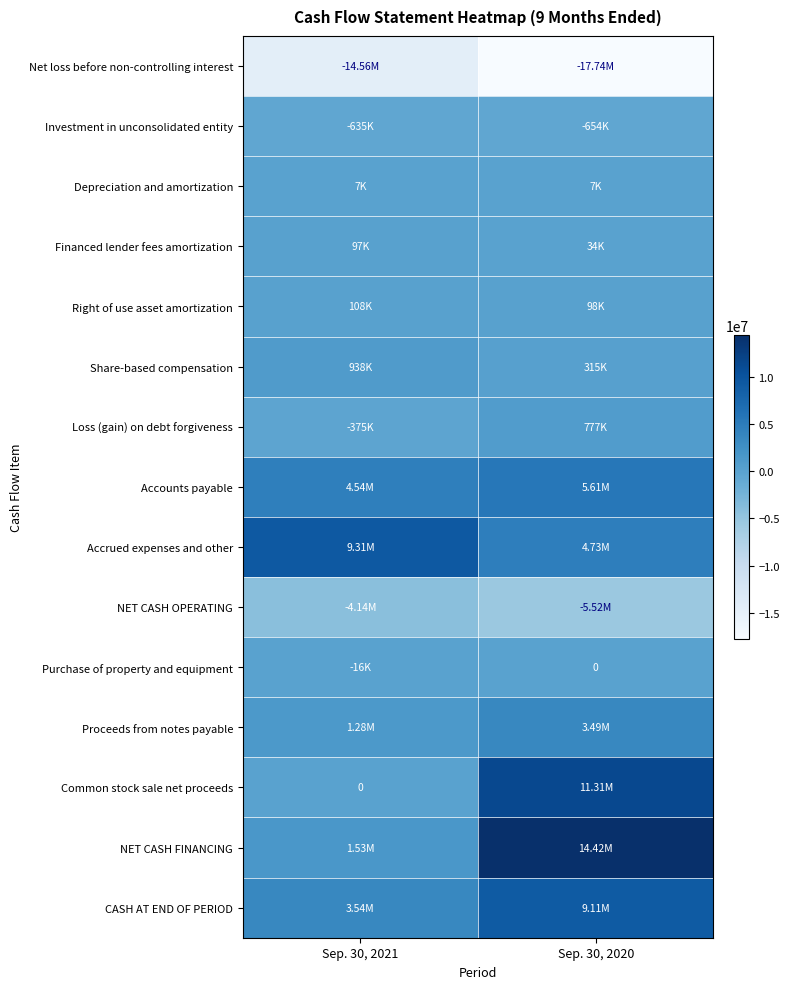

True or false: NET CASH FINANCING has a value of 23457875 at Sep. 30, 2020.

False